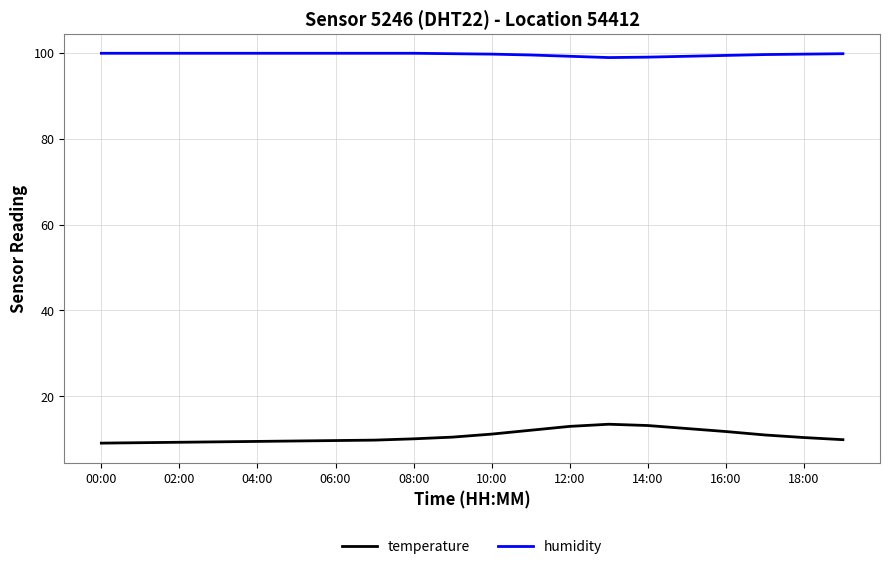

What is the minimum value for humidity?

98.9